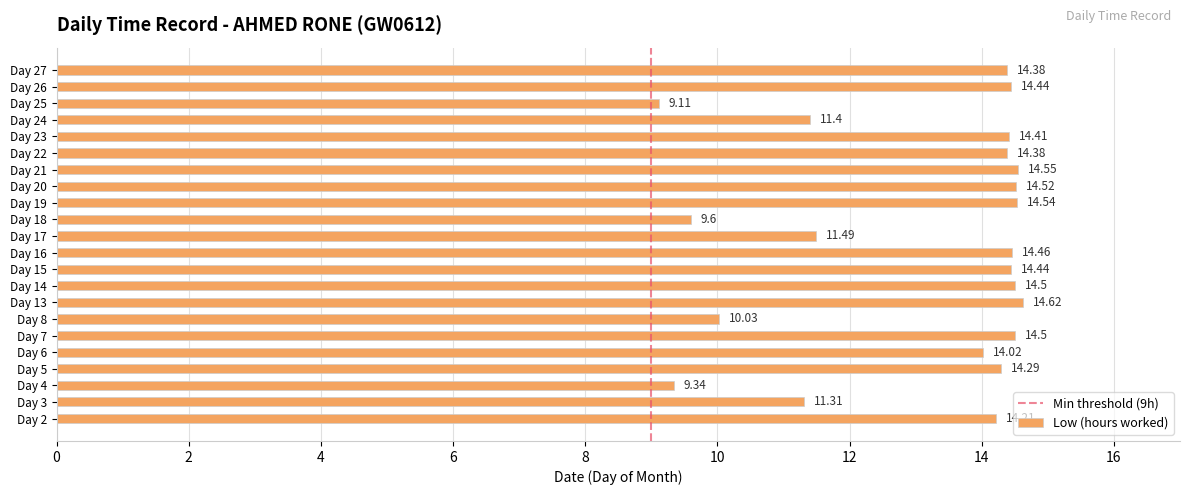

What is the change in value from Day 3 to Day 25?

-2.2